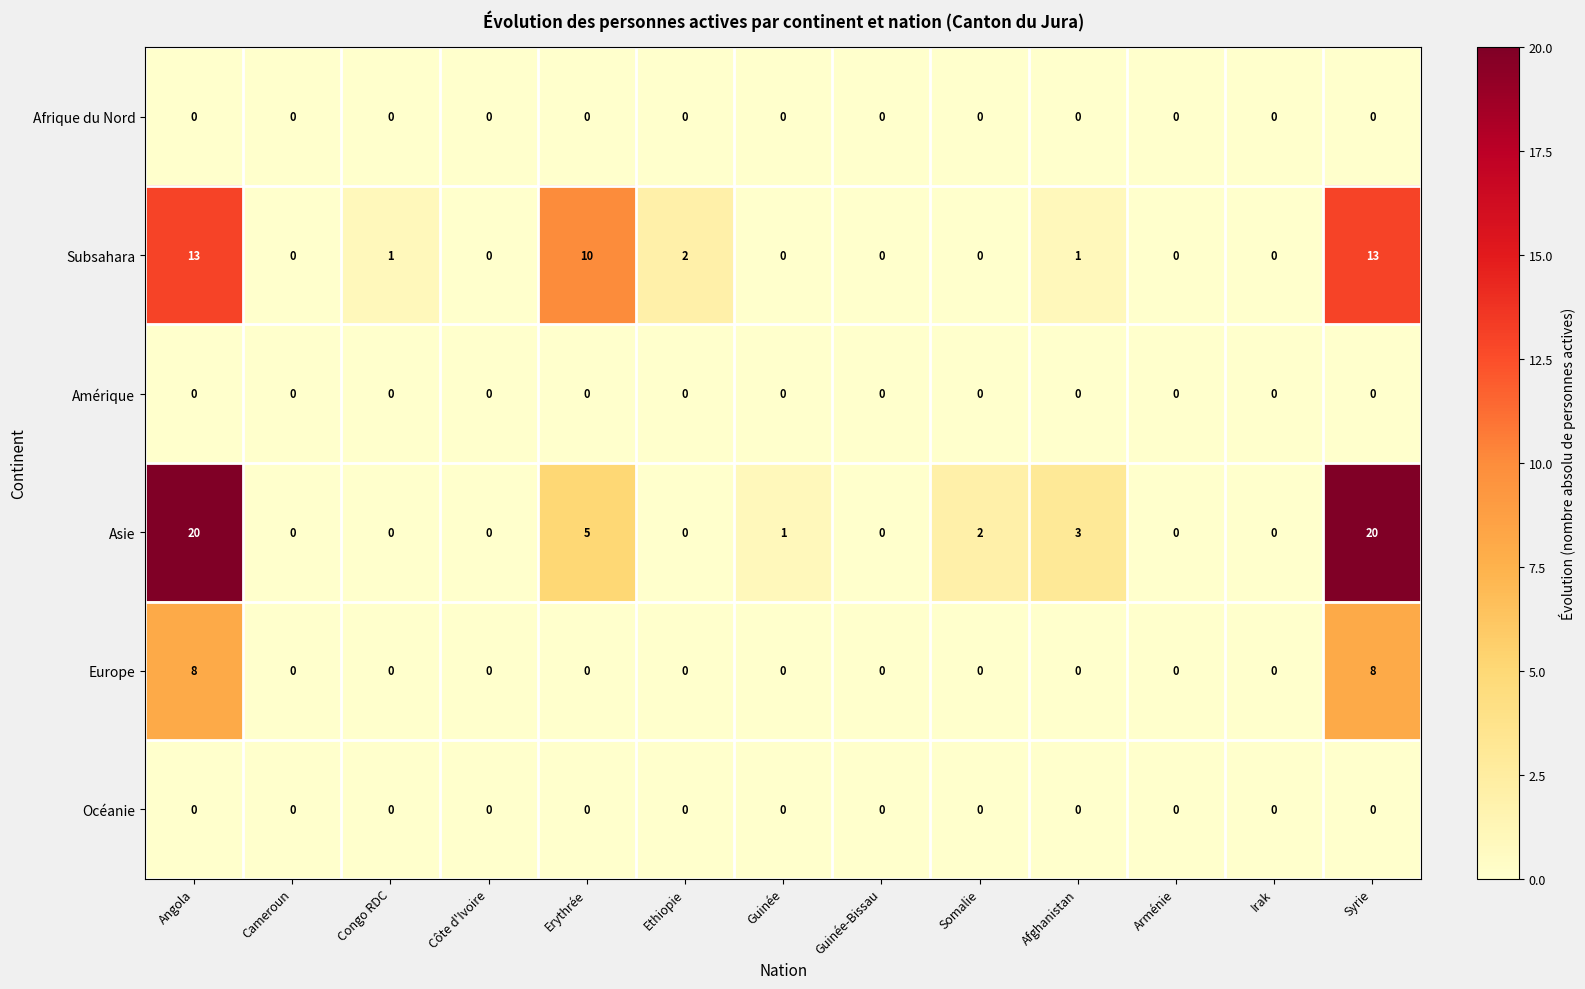

The Europe series shows -3 at Cameroun. True or false?

False